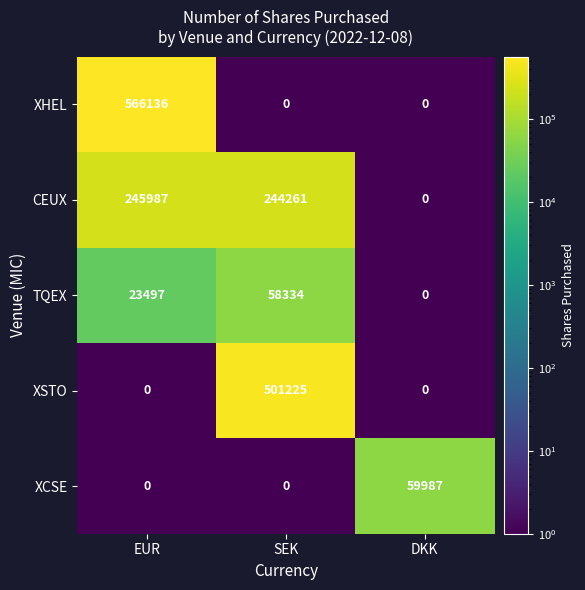

Is it true that XHEL equals 0 at SEK?

True